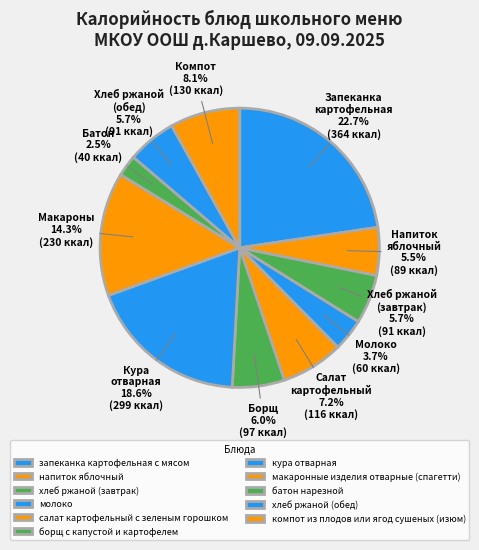

To the nearest percent, what percentage of the pie is батон нарезной?

2%